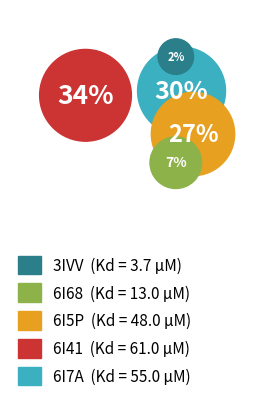

To the nearest percent, what is the difference between the 6I41 and 3IVV slice percentages?

32%